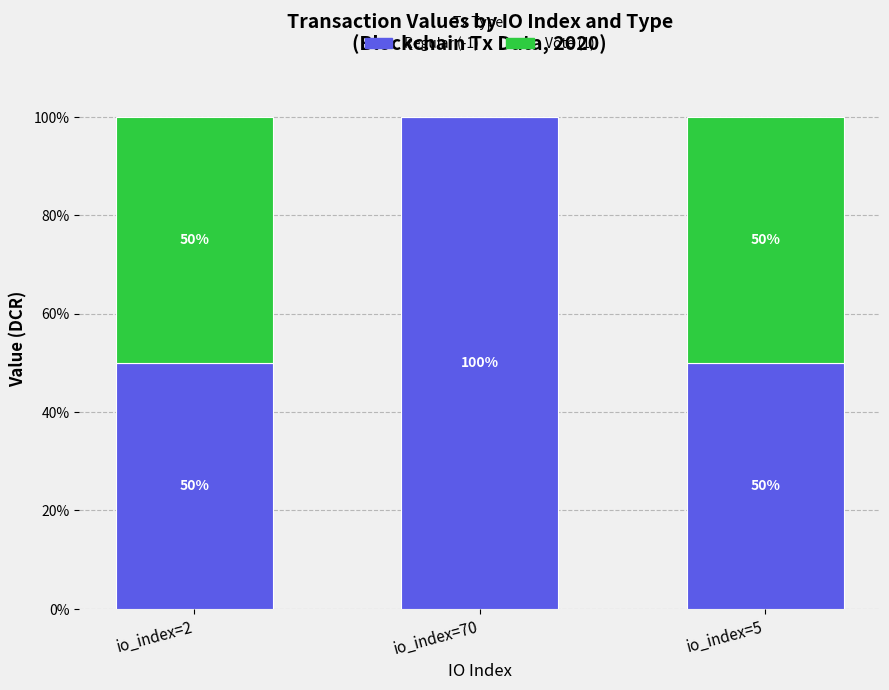

True or false: Regular (-1) has a value of 163 at io_index=70.

False